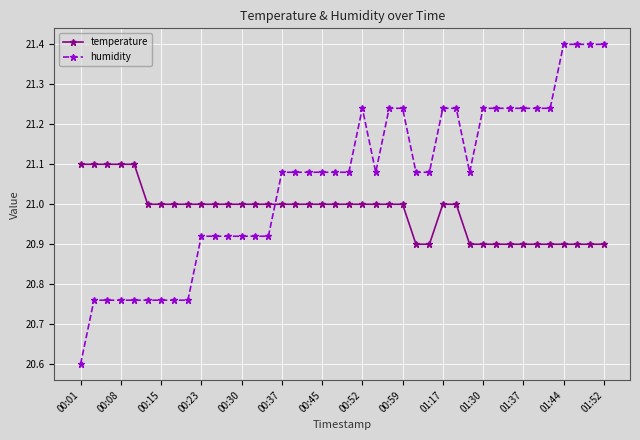

True or false: humidity has more than 0 interior local peaks.

True